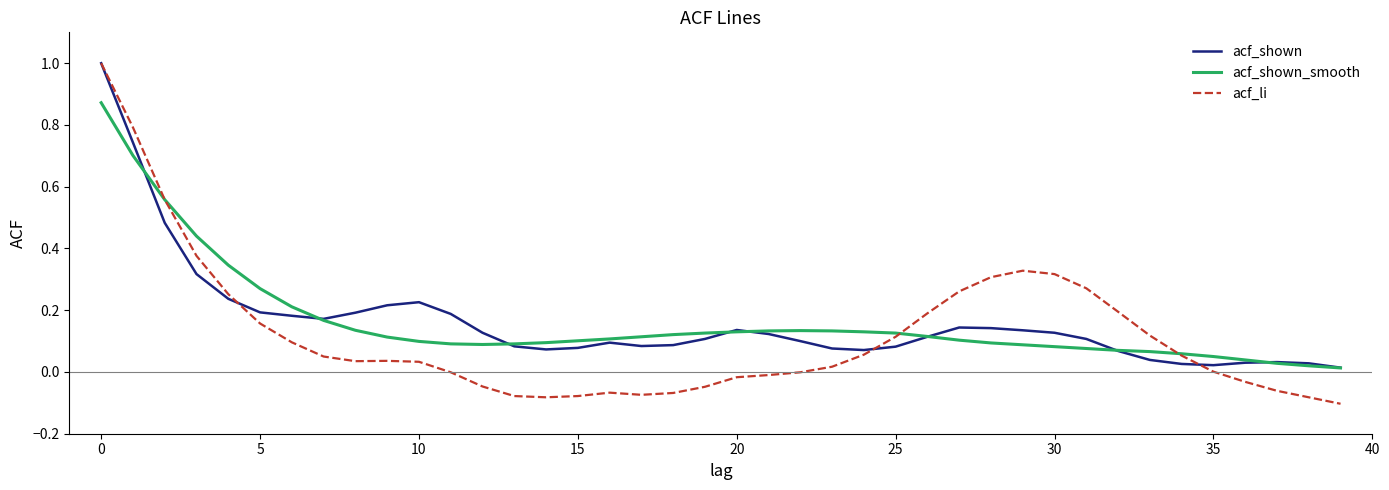

Which series has the largest range (max minus min)?

acf_li